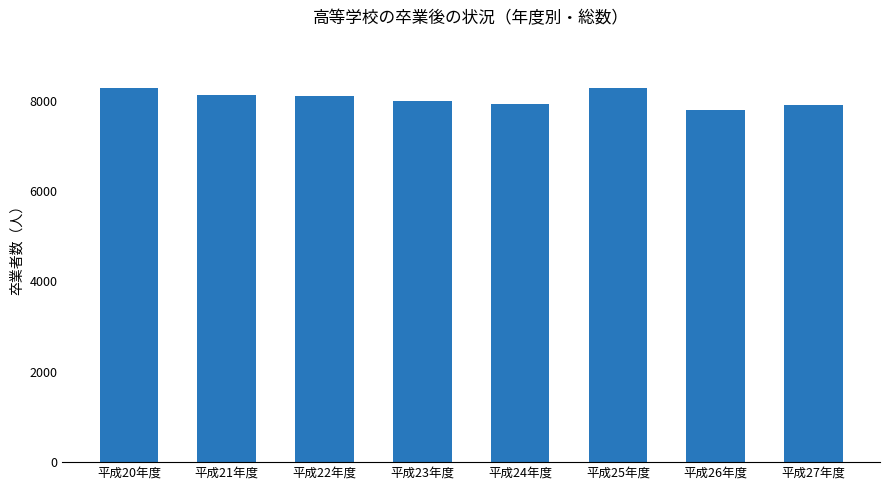

What is the difference between the second highest and second lowest values?

378